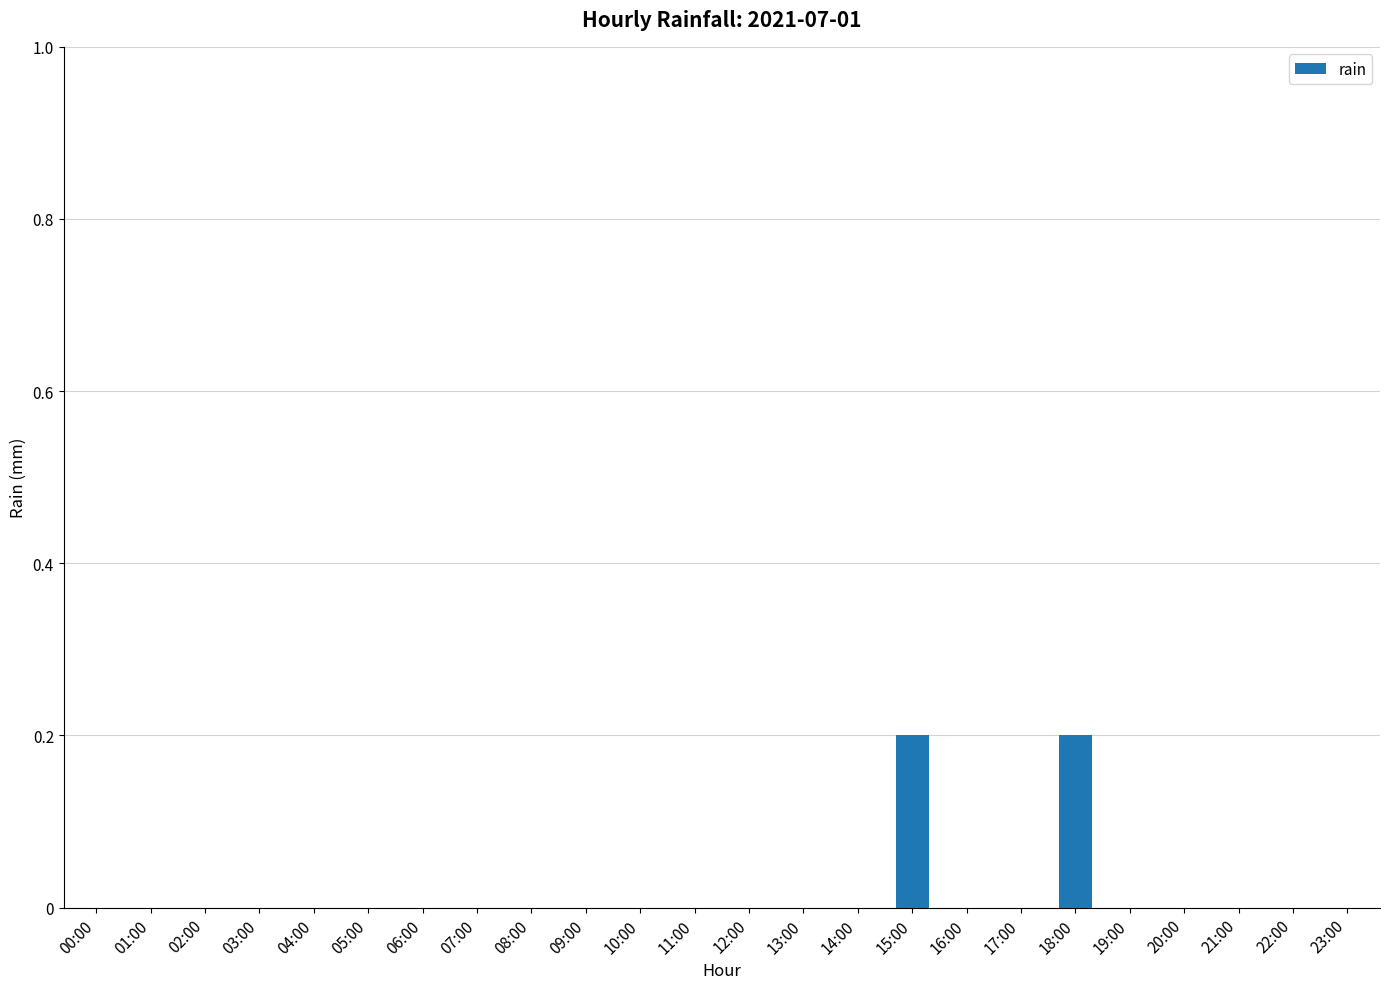

The value at 08:00 is 0.1. True or false?

False